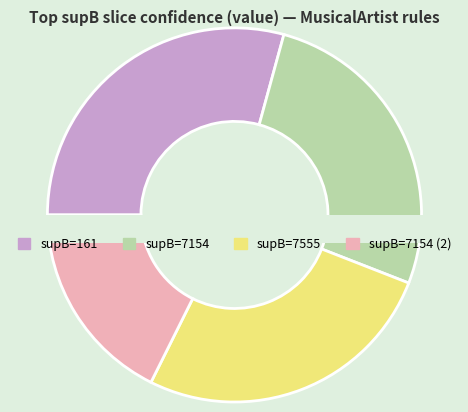

What percentage is NOT represented by 230?

93.1%